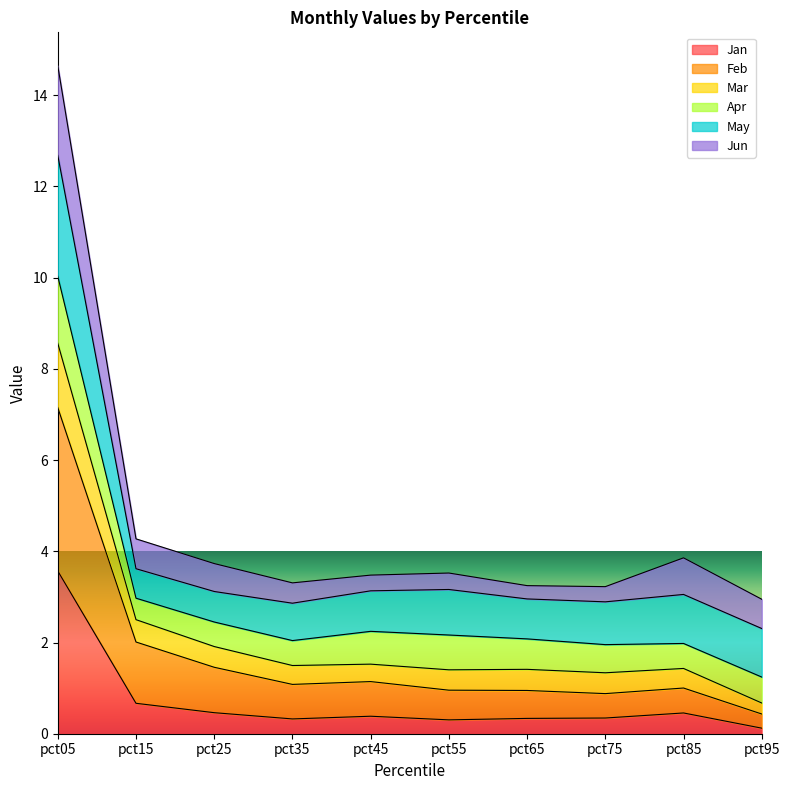

How many lines are shown in the chart?

6